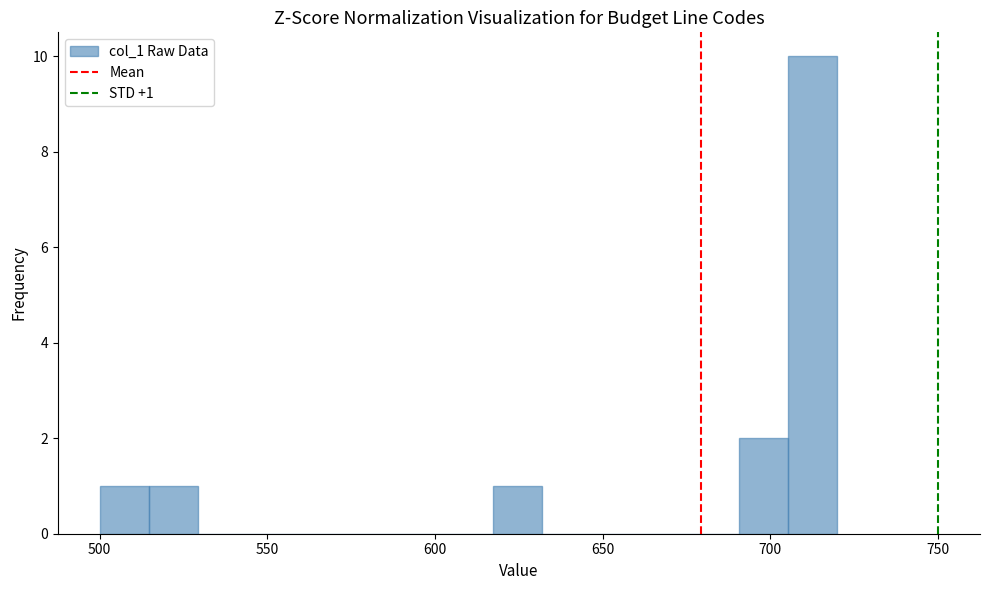

Read against the x-axis, roughly where is the centre of the tallest bar?

715